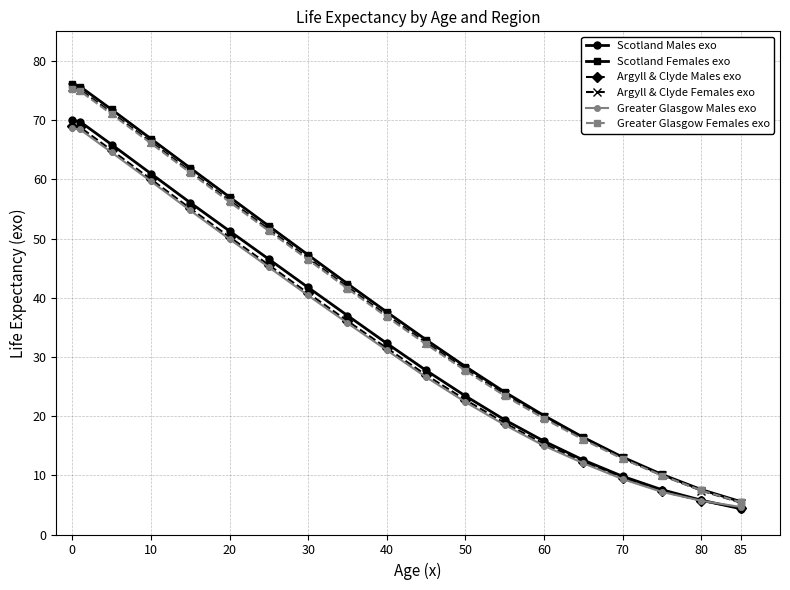

What is the maximum value for Scotland Females exo?

76.0